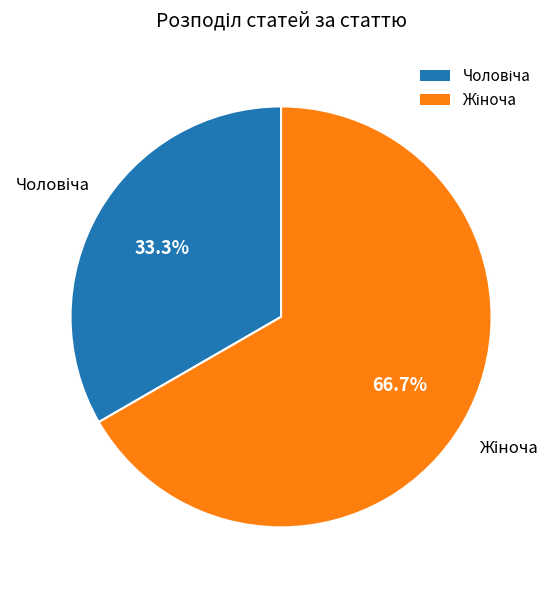

To the nearest percent, what is the average slice percentage?

50%